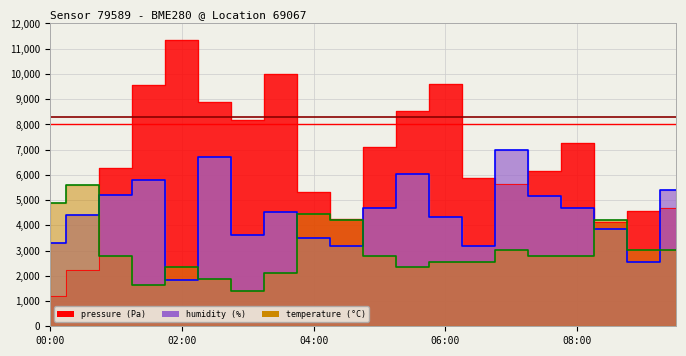

How many intersections are there between temperature_line and humidity_line?

7